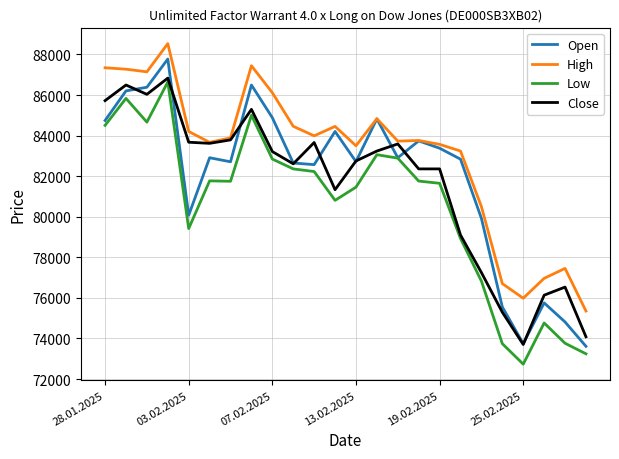

Which series has the largest total across all categories?

High